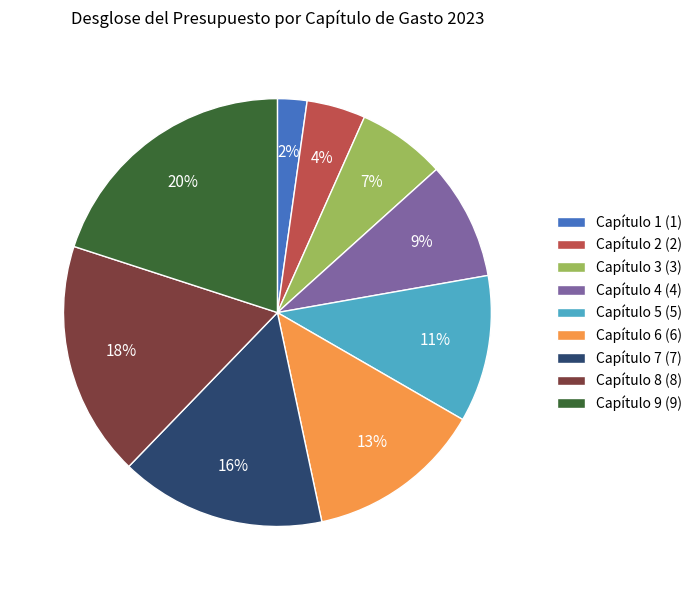

Count the number of slices in the pie.

9